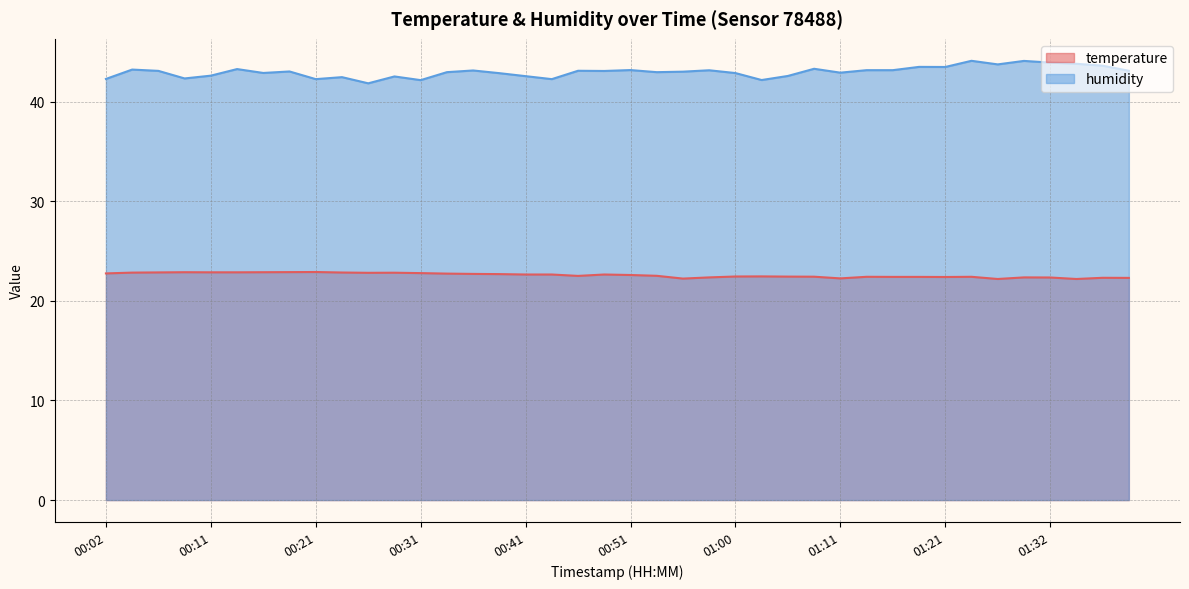

What is the total value across all series at 01:06?

65.0